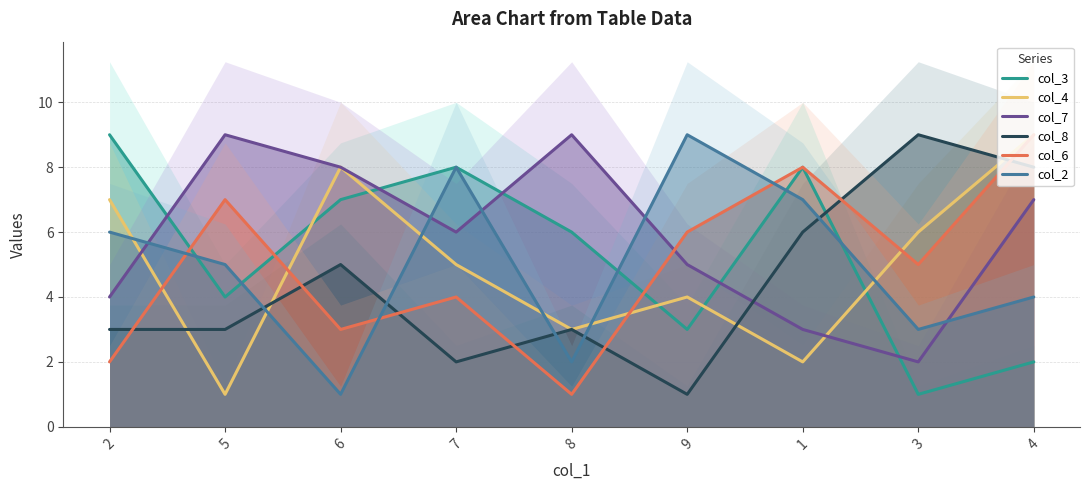

What is the difference between the second highest and second lowest values in the col_8 series?

6